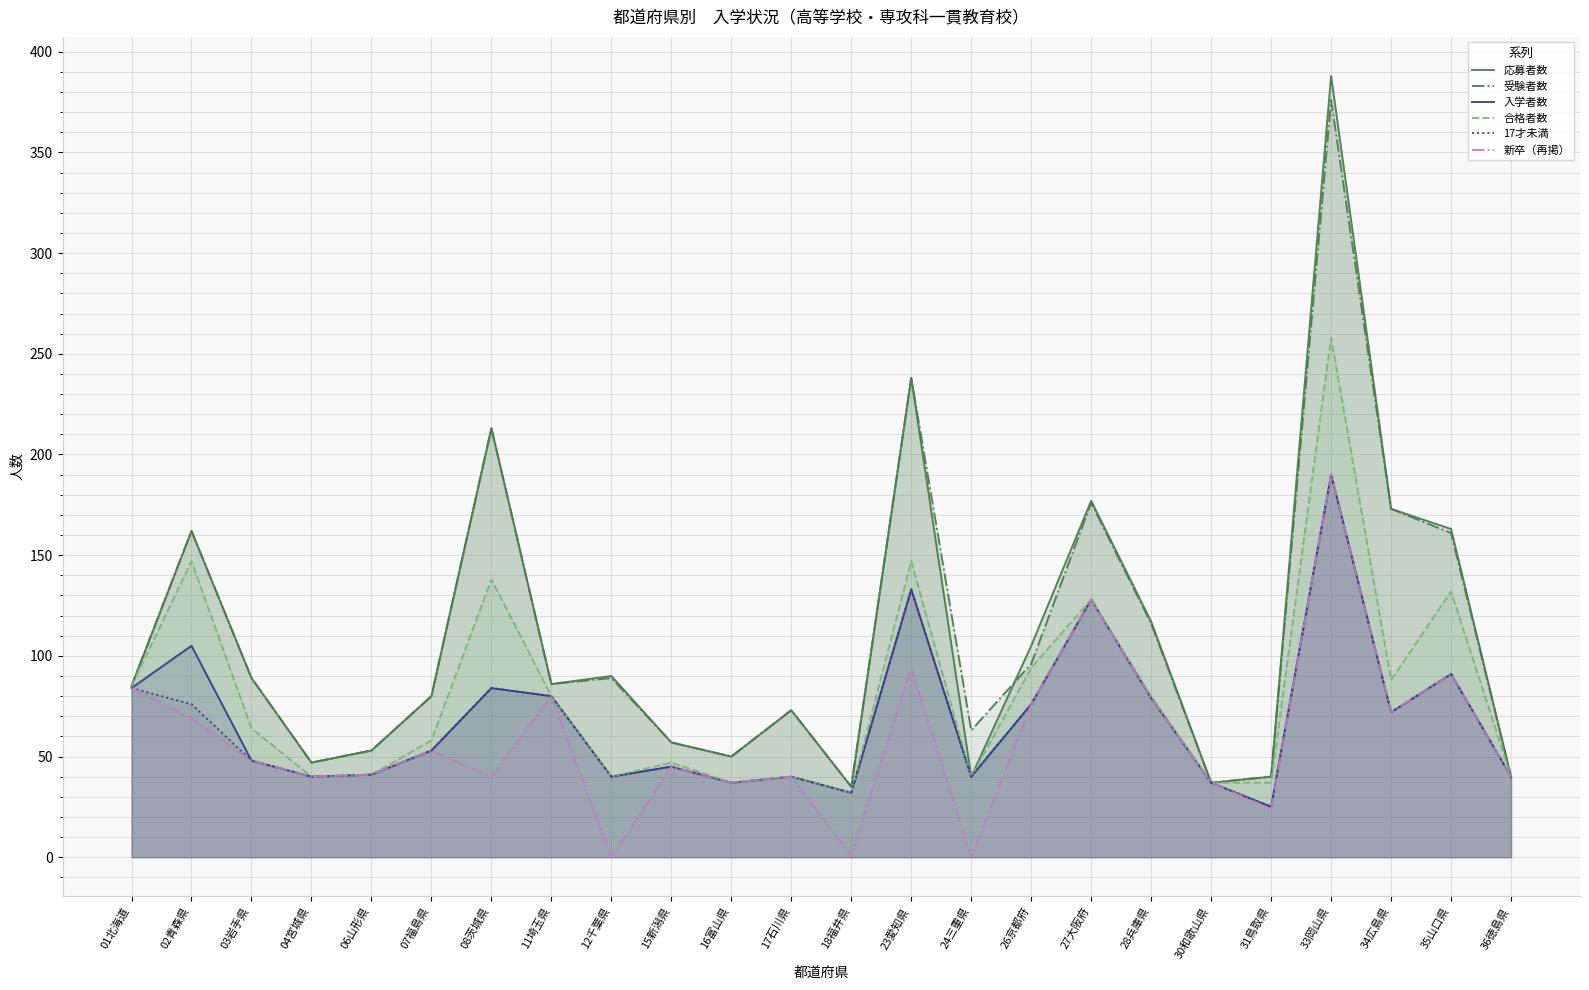

How many data points in 応募者数 are less than 86?

12